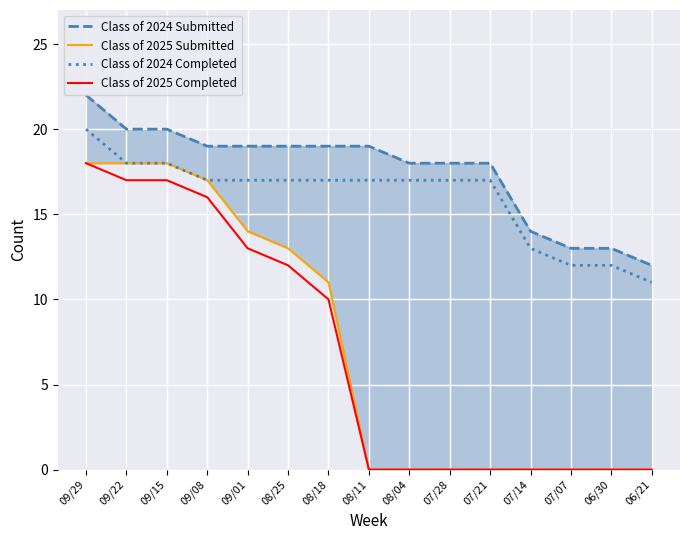

At how many categories does at least one series exceed 11?

15